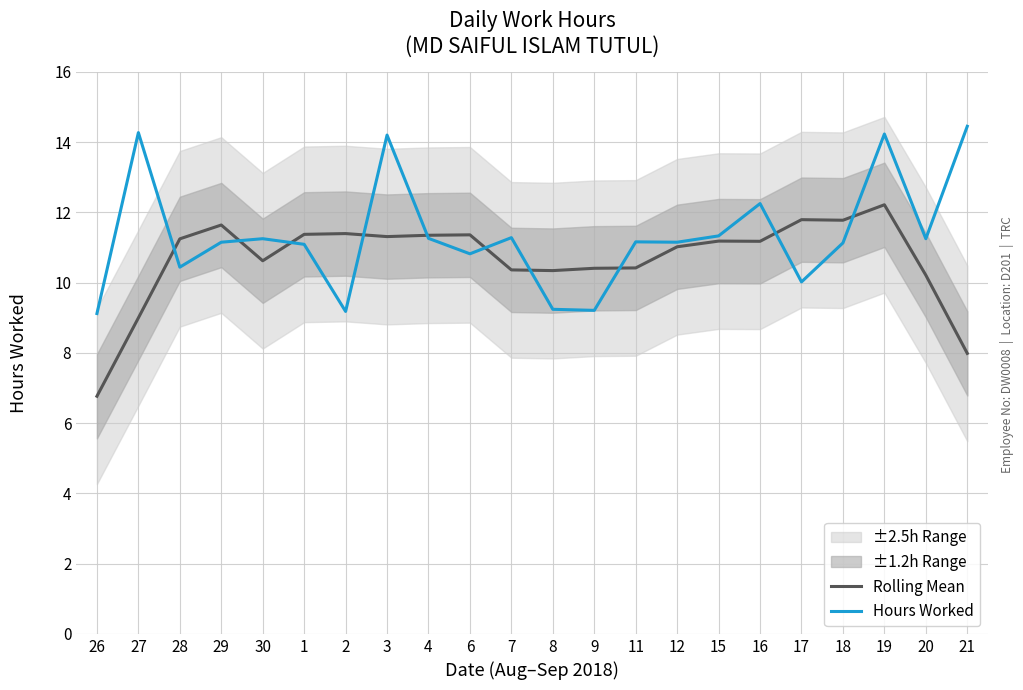

Is the value of Hours Worked at 8 greater than the value of Rolling Mean at 17?

No